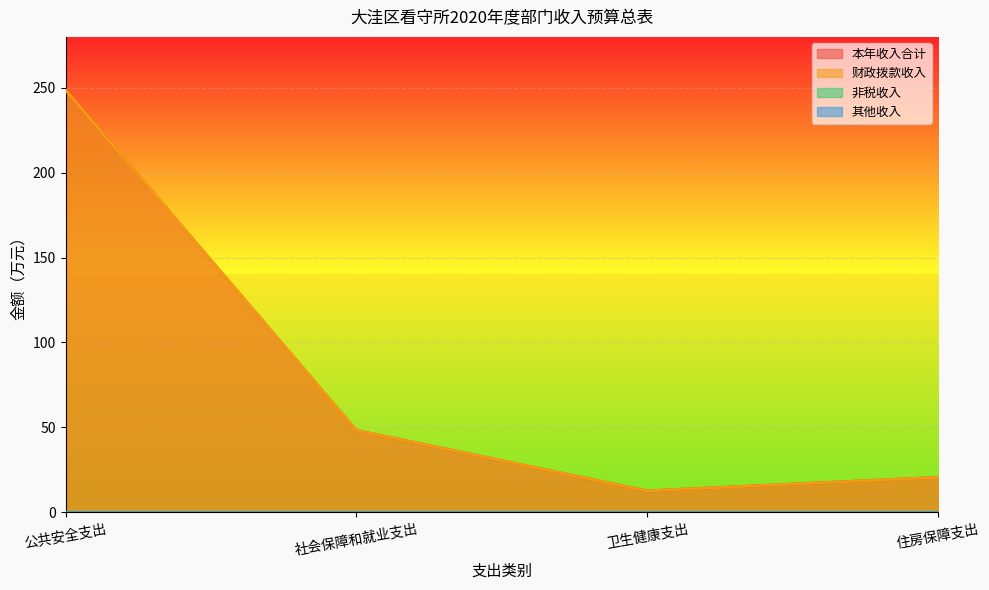

Read the 本年收入合计 value at 卫生健康支出.

12.6